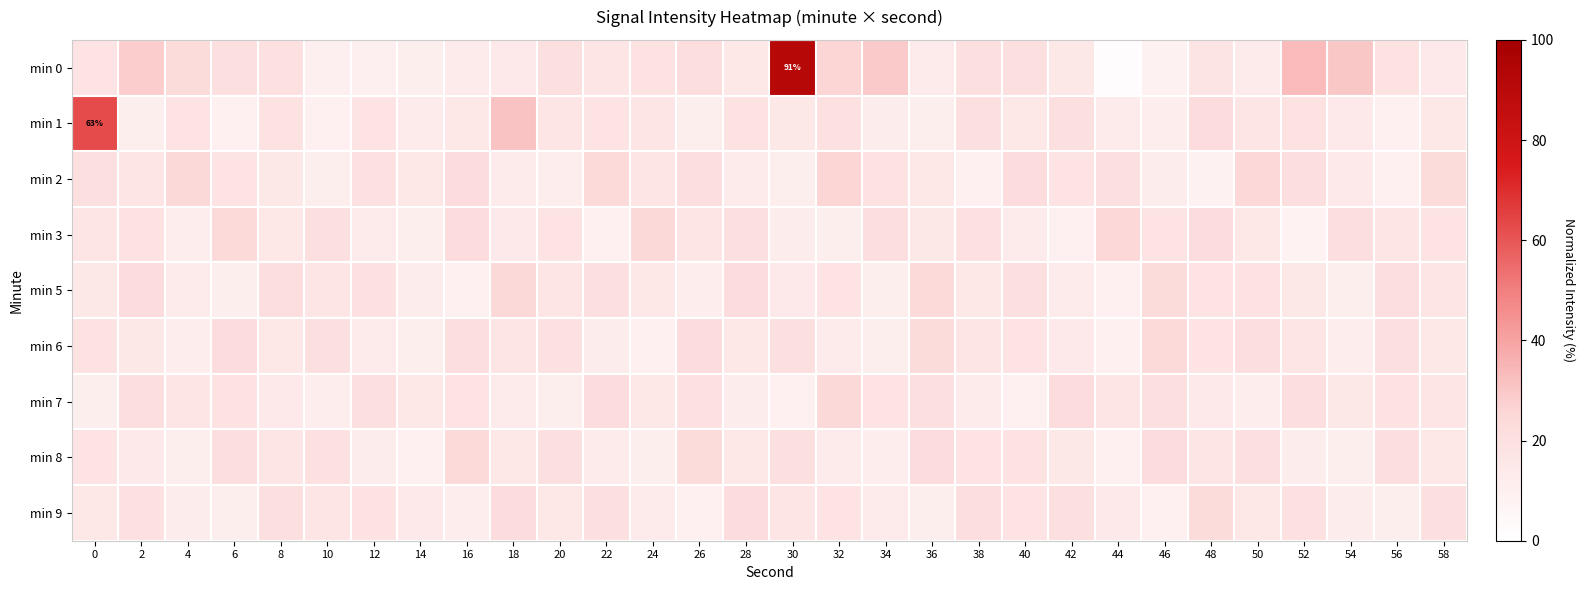

Rank the categories by min 8 value from lowest to highest.

44, 14, 24, 4, 54, 34, 12, 52, 22, 32, 2, 42, 18, 28, 58, 48, 8, 38, 0, 40, 10, 20, 50, 30, 56, 6, 36, 46, 26, 16